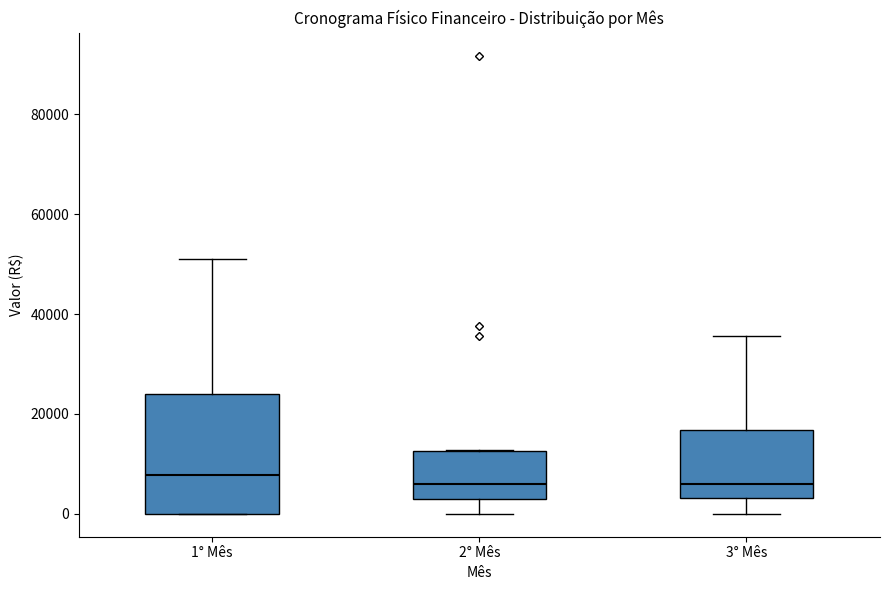

Reading left to right, transcribe this box plot: for each box, give where its median line is, the range the box spans, and where its two whiskers end, as read against the y-axis. The values are not printed on the chart, so give them approximately, as read against the axis.

1° Mês: median 8000, box 0 to 24000, whiskers 0 to 50000
2° Mês: median 6000, box 2000 to 12000, whiskers 0 to 12000
3° Mês: median 6000, box 4000 to 16000, whiskers 0 to 36000